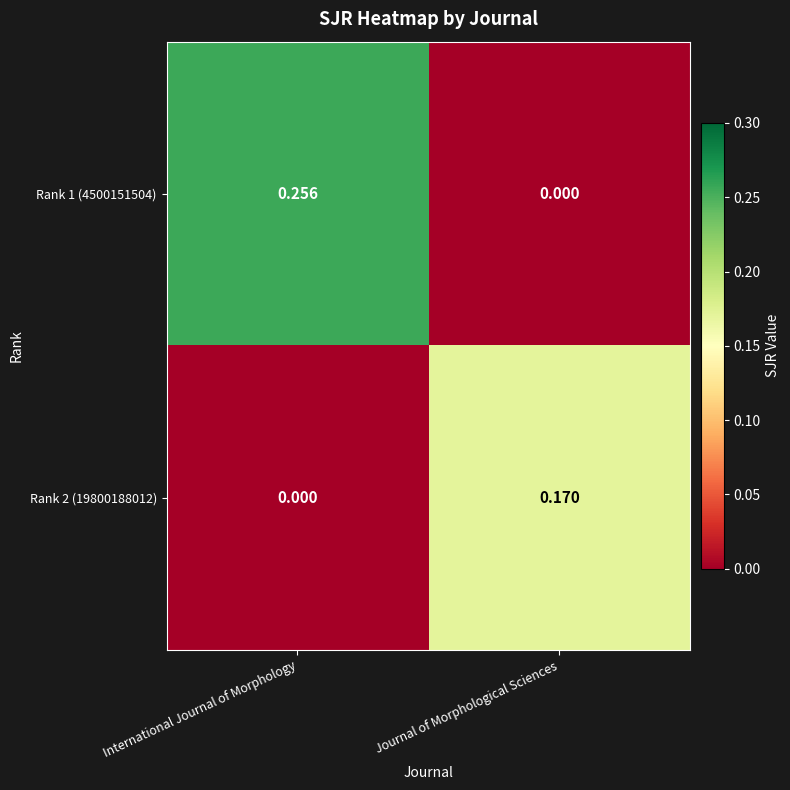

Rank the series by their average value, from highest to lowest.

Rank 1 (4500151504), Rank 2 (19800188012)